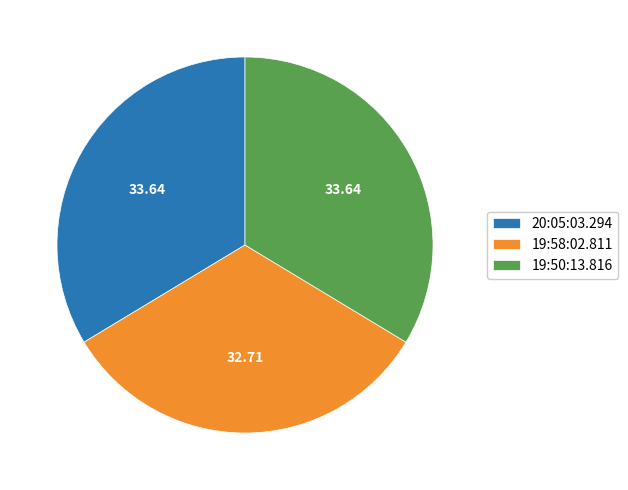

Combined, do 20:05:03.294 and 19:50:13.816 account for over 50%?

Yes